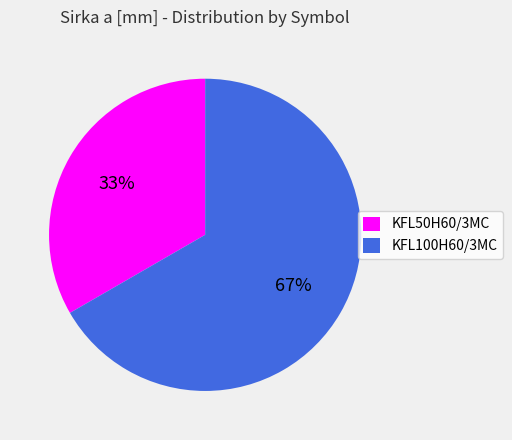

What is the majority slice?

KFL100H60/3MC